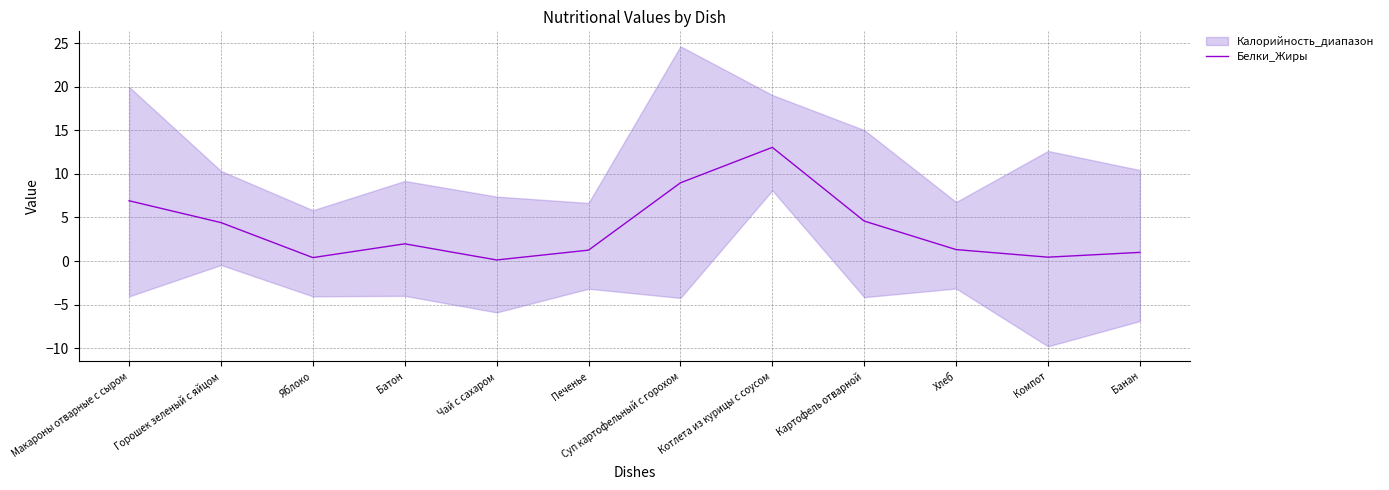

What is the highest value of the Белки_Жиры series?

13.0